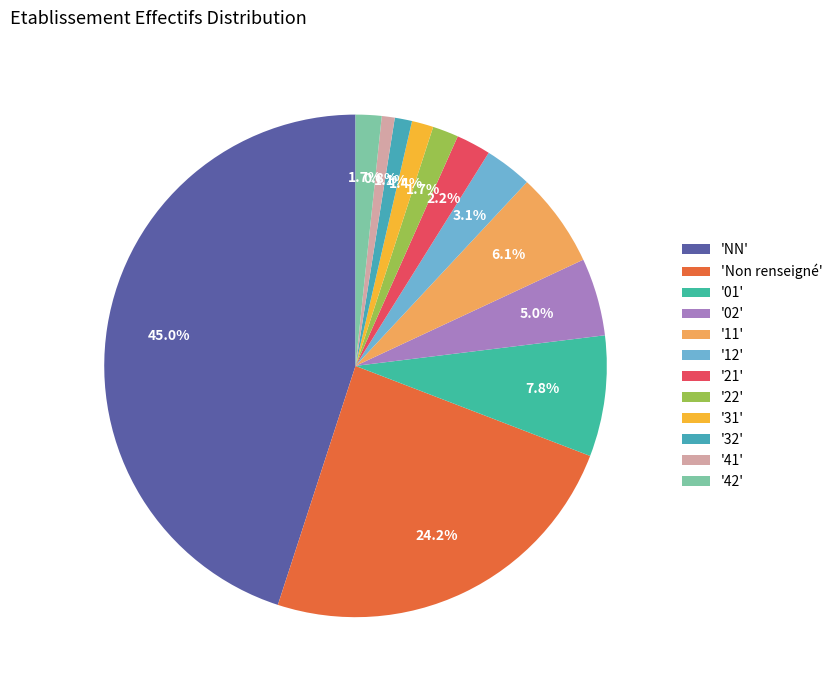

How many segments does this pie chart have?

12